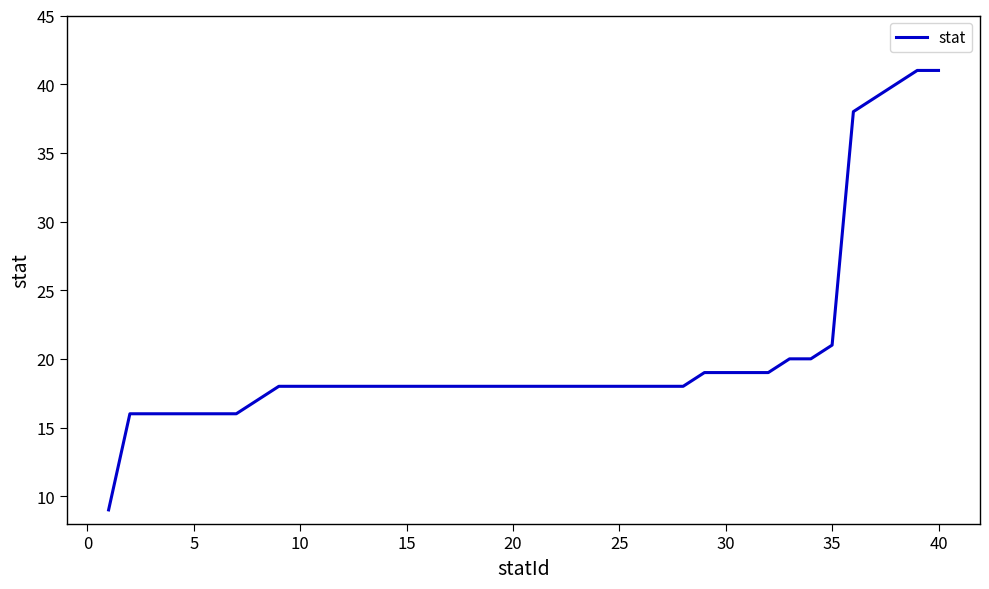

What is the maximum value shown in the chart?

41